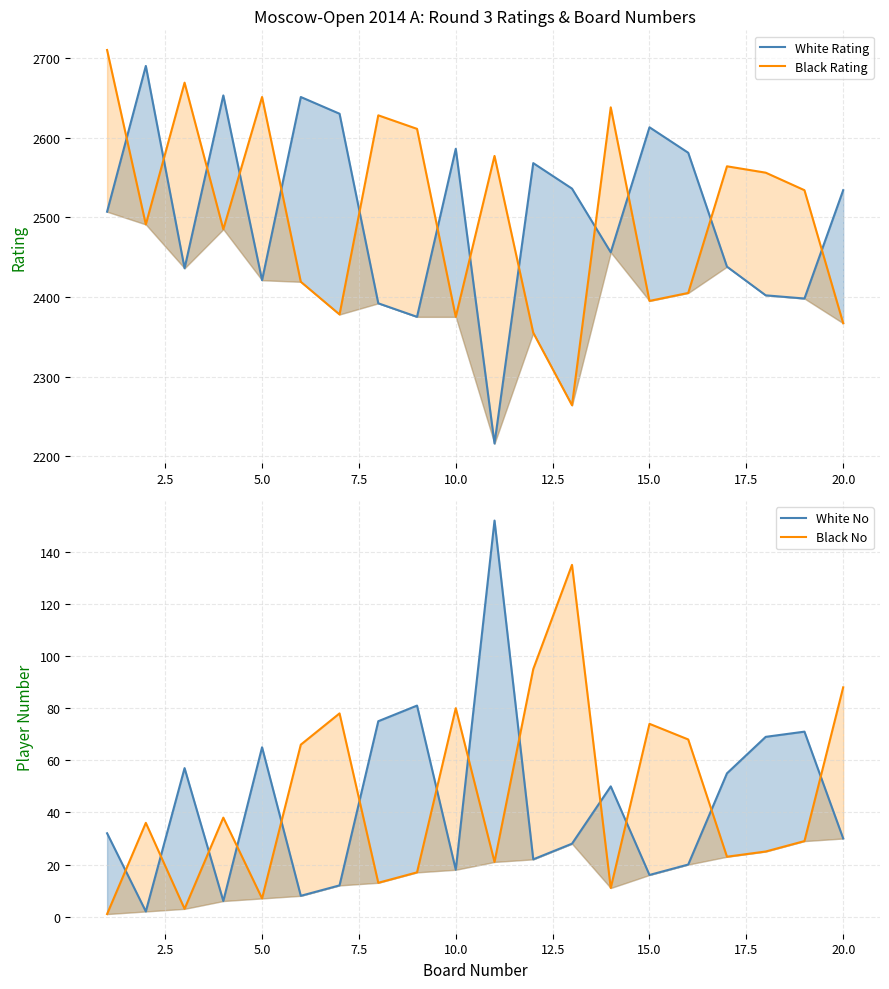

What is the value of the Black No point at the 5th from the left?

7